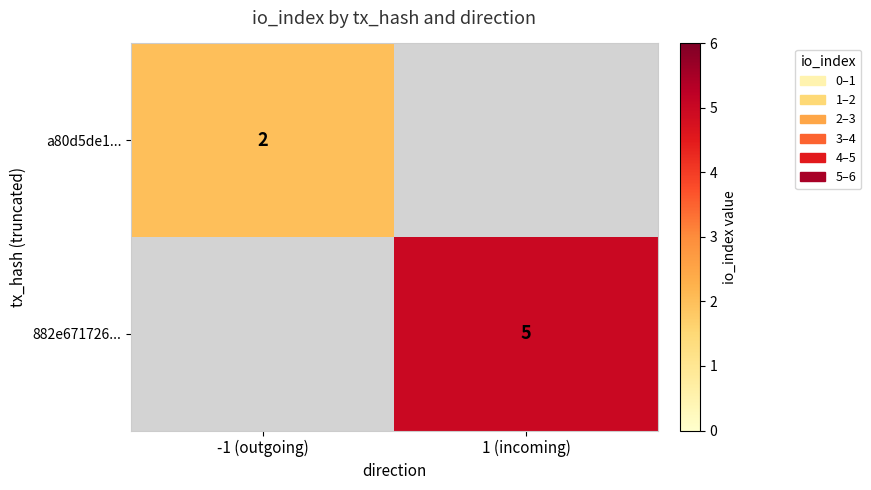

Is the value of a80d5de1... at -1 (outgoing) greater than the value of 882e671726... at 1 (incoming)?

No